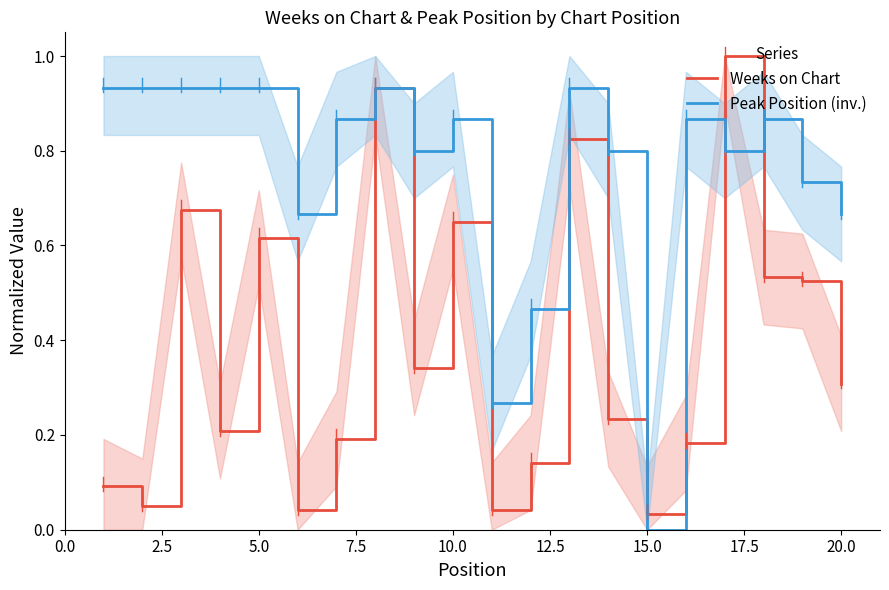

What is the highest value of the Weeks on Chart series?

1.0